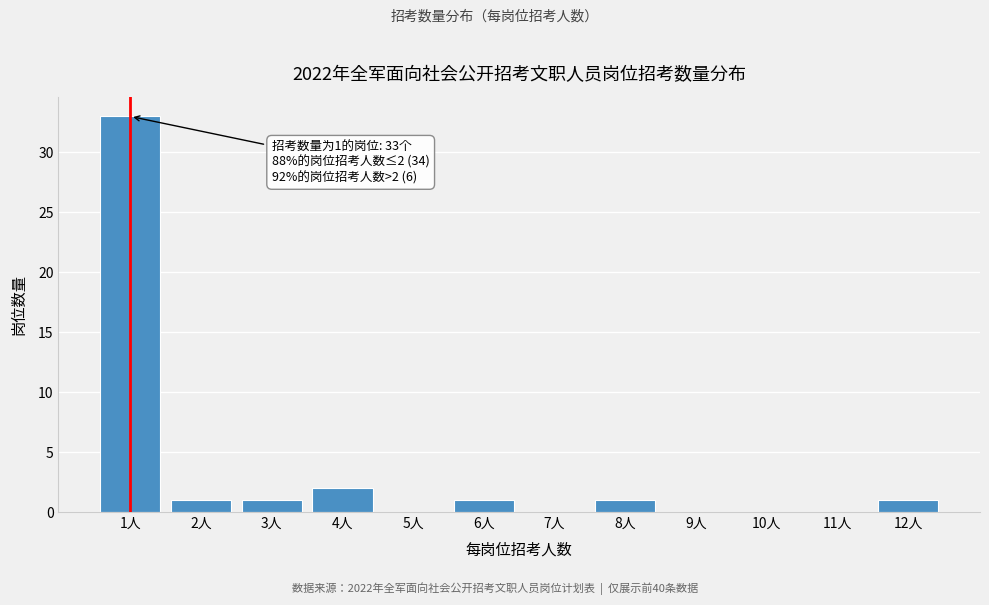

Reading right to left, transcribe all the data shown in this chart.

12人=1	11人=0	10人=0	9人=0	8人=1	7人=0	6人=1	5人=0	4人=2	3人=1	2人=1	1人=33